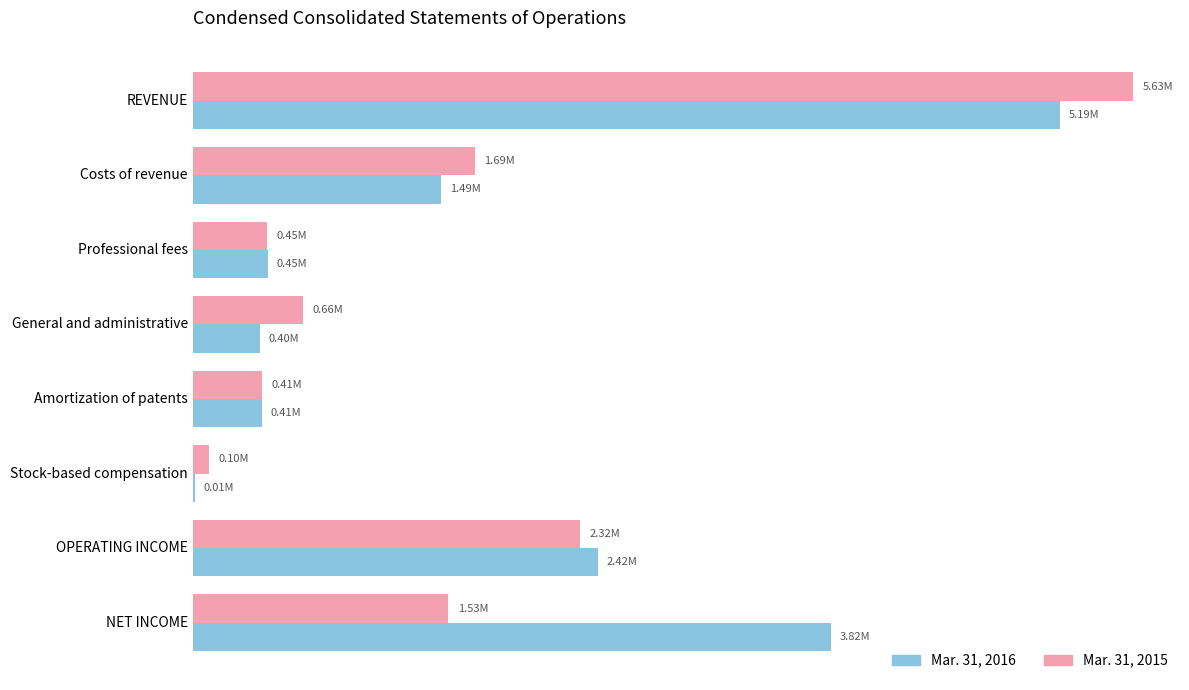

What are all the series names shown in the legend?

Mar. 31, 2016, Mar. 31, 2015